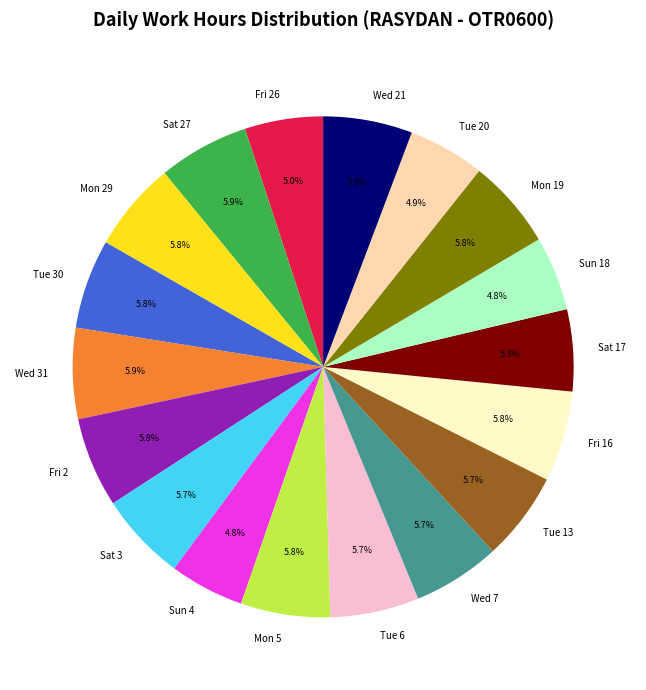

To the nearest percent, what is the average slice percentage?

6%